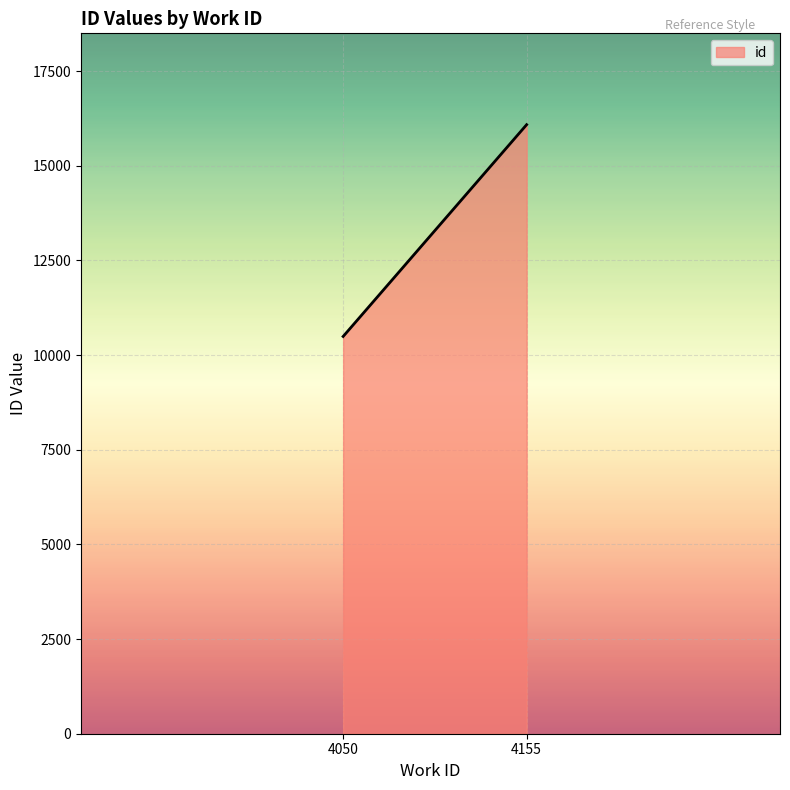

Between 4155 and 4155, which is larger?

4155